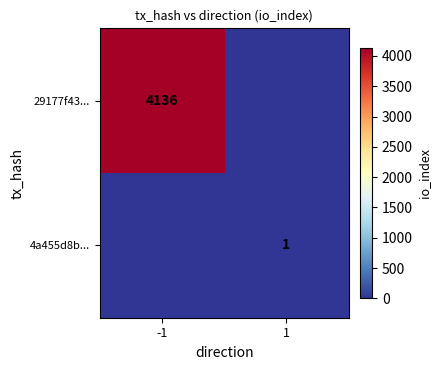

The 4a455d8b... series shows 1 at 1. True or false?

True